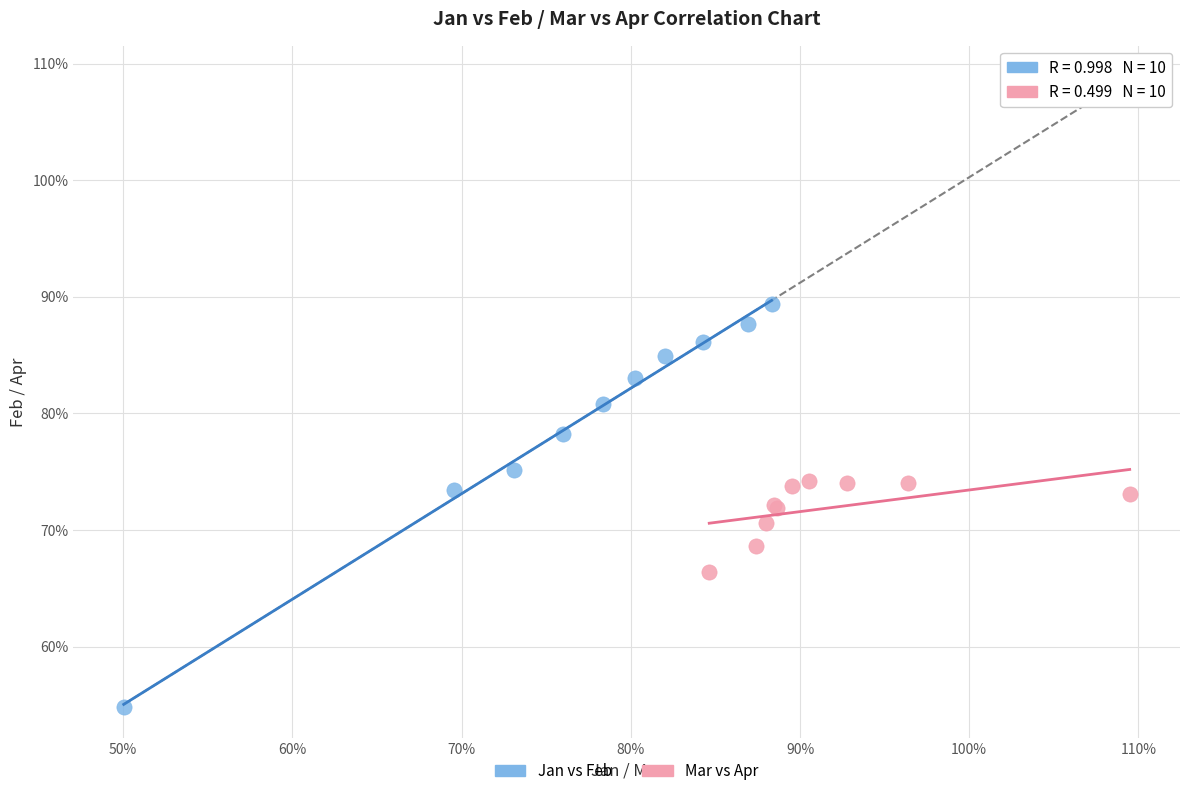

What are all the series names shown in the legend?

Jan vs Feb, Mar vs Apr